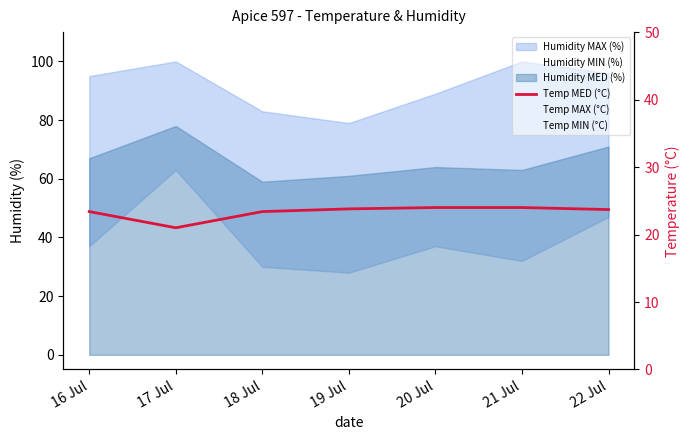

Where is the data nearest to the value 22?

17 Jul